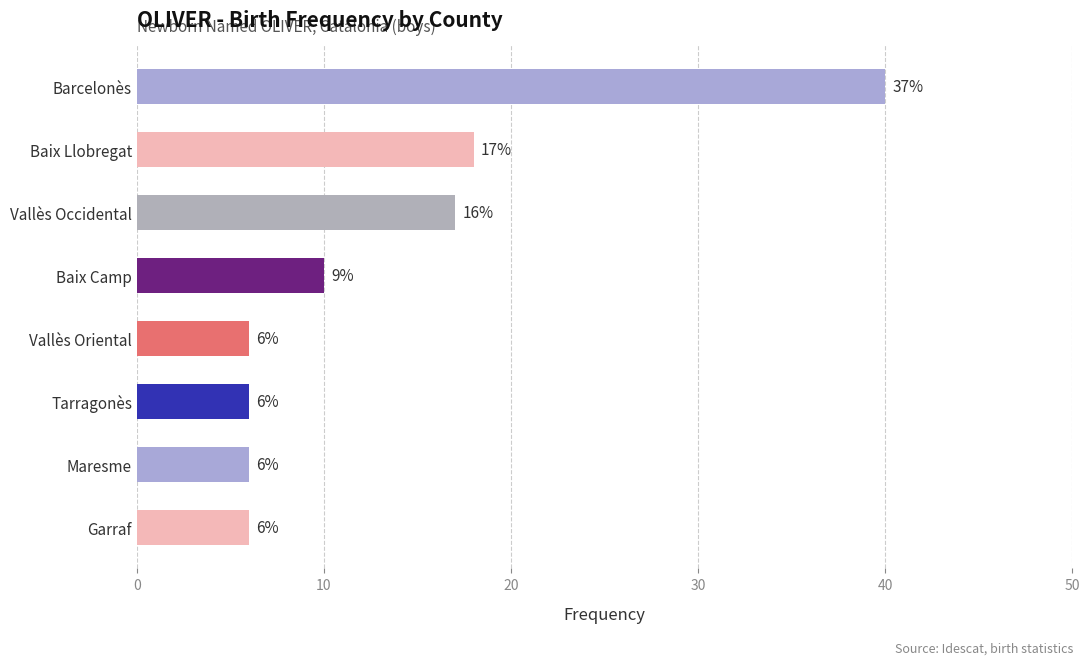

True or false: the data shows 8 at Maresme.

False